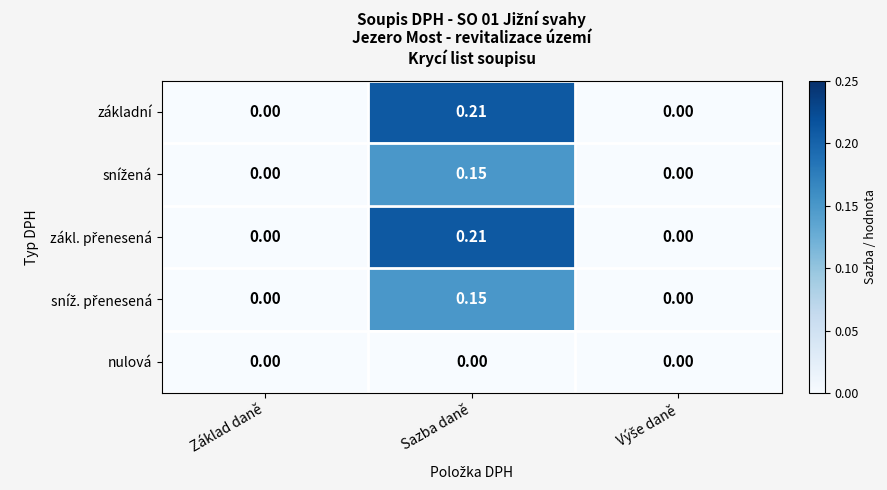

Which category has the highest value in the základní series?

Sazba daně